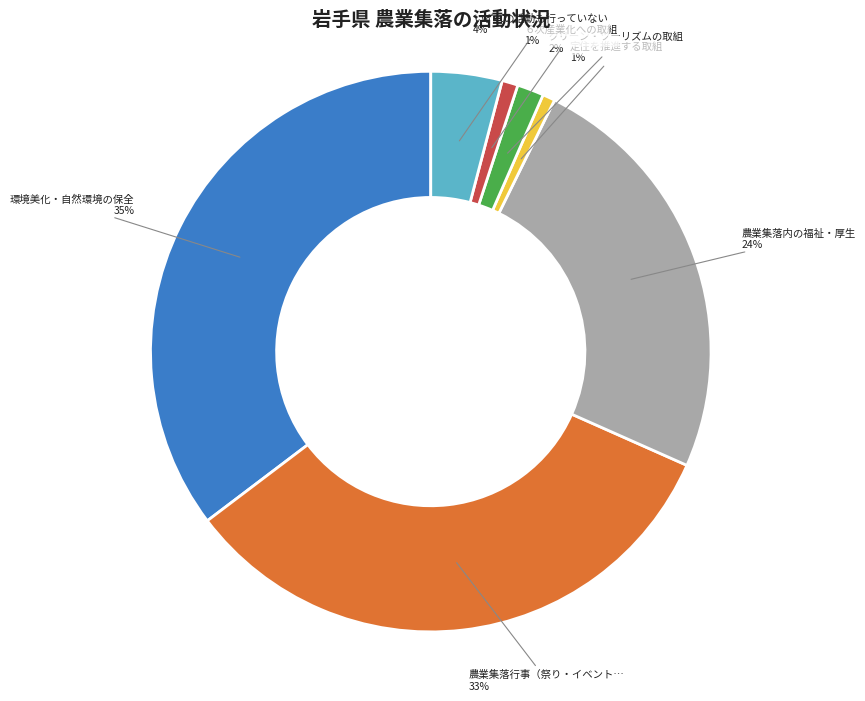

Does any single category account for the majority?

No